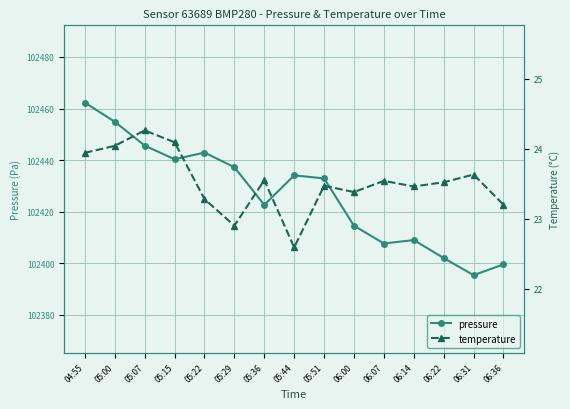

What is the sum of all temperature values?

352.9